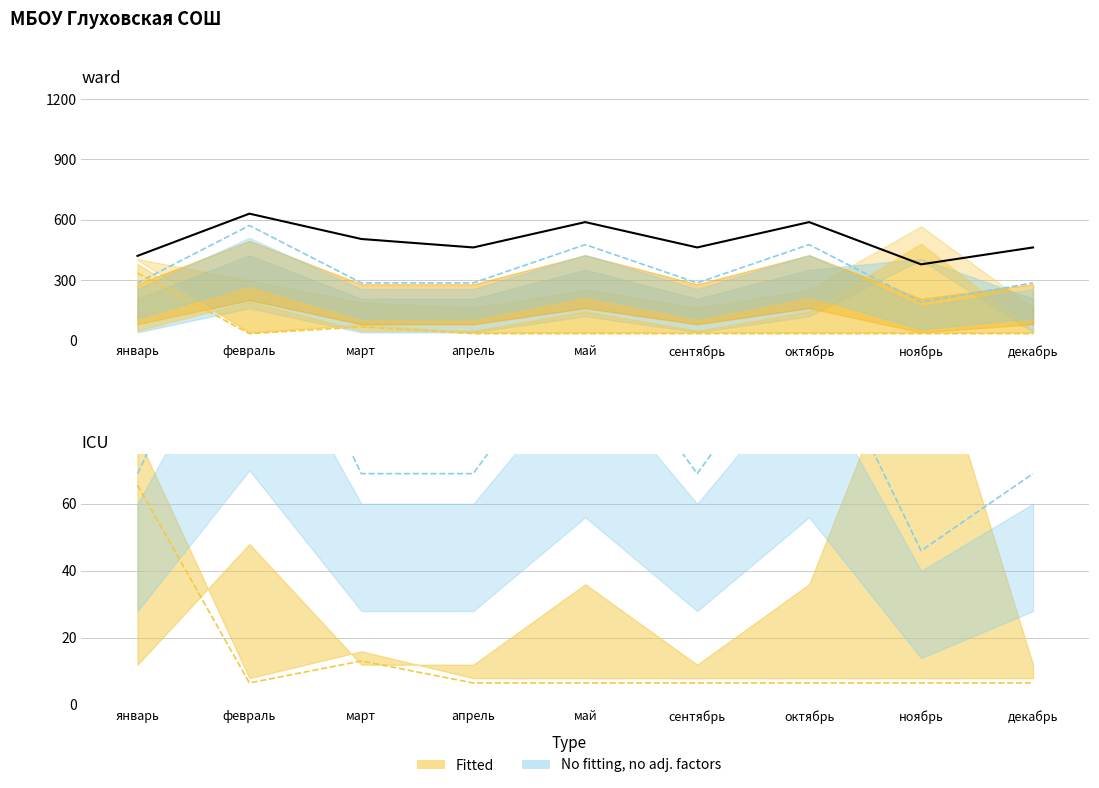

True or false: col_12 and col_16 intersect in this chart.

True